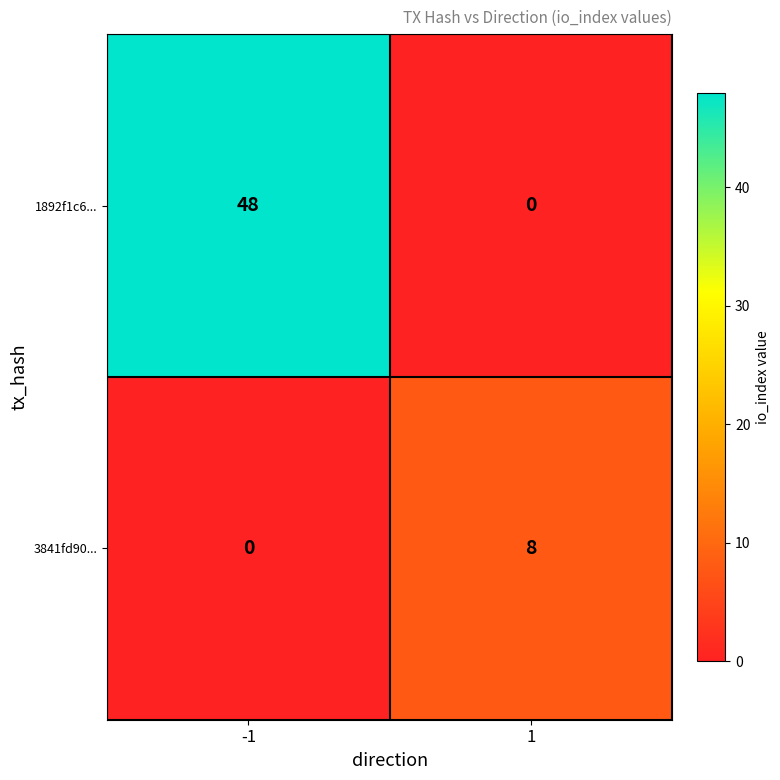

What is the average value of the 3841fd90... series?

4